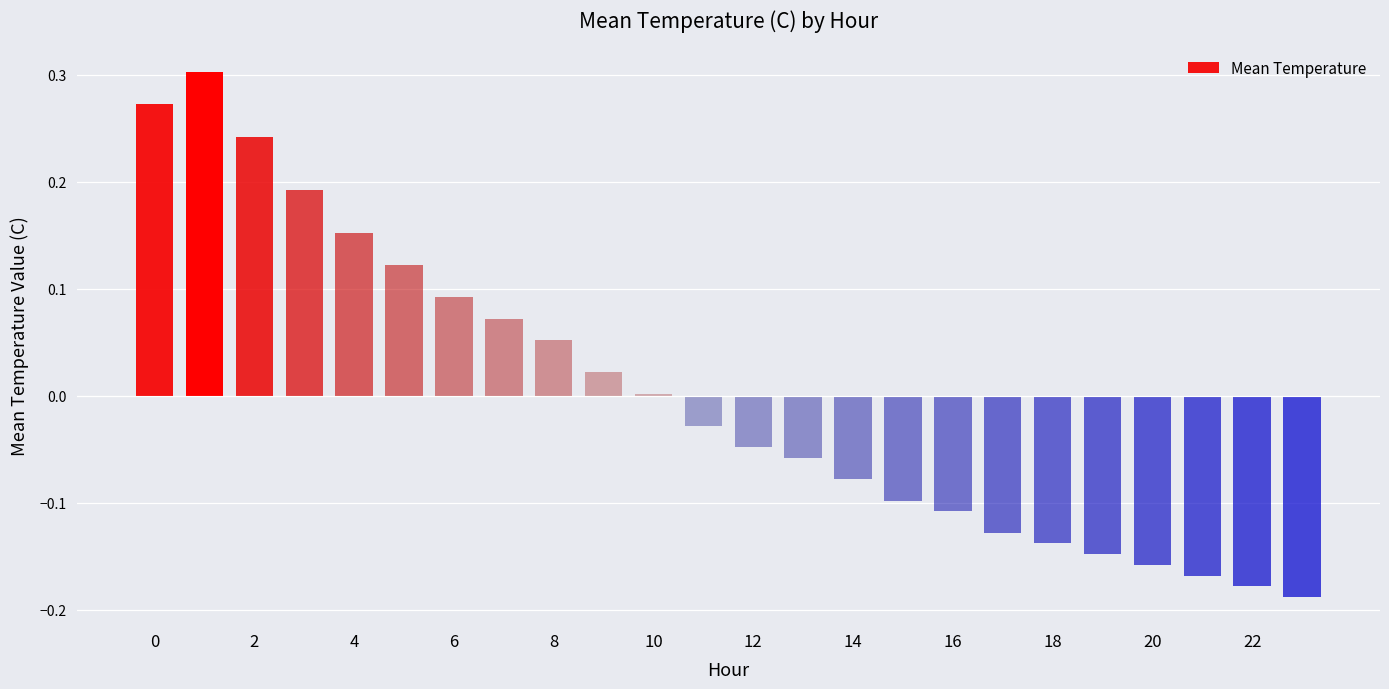

What is the difference between the maximum and minimum values?

0.5